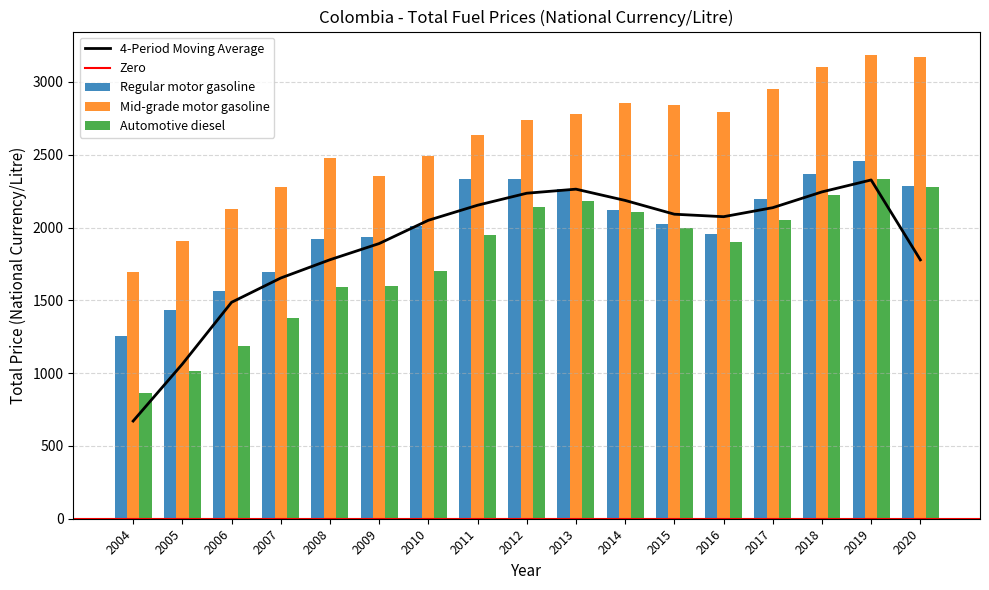

What is the total value across all series at 2016?

6654.1